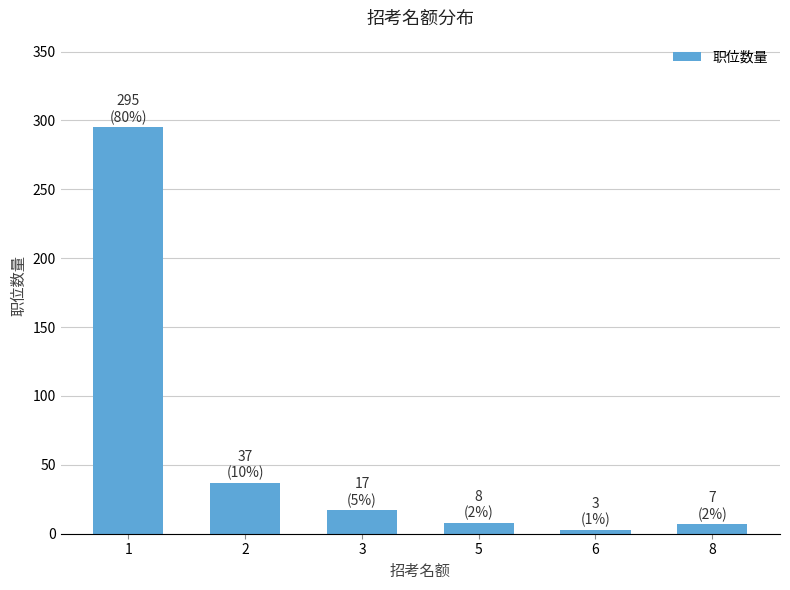

What is the value of the 6th bar from the left?

7